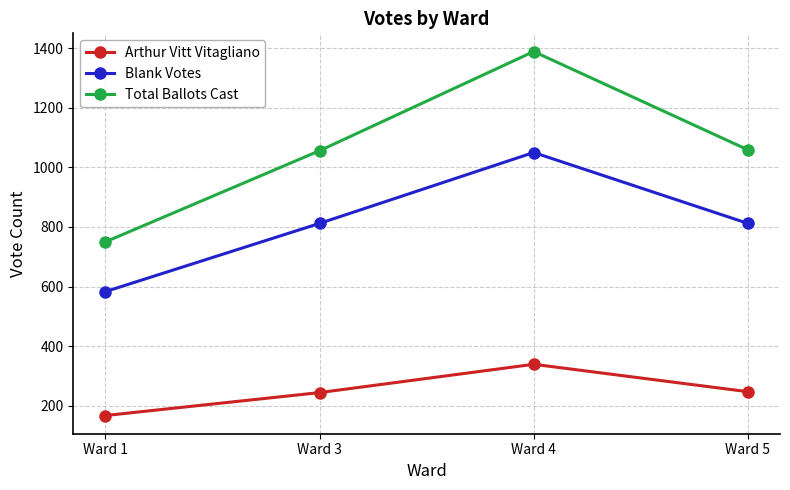

At how many categories does at least one series exceed 983?

3